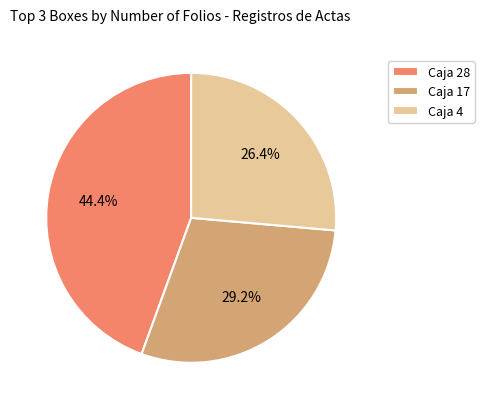

Does Caja 17 account for over 50% of the chart?

No